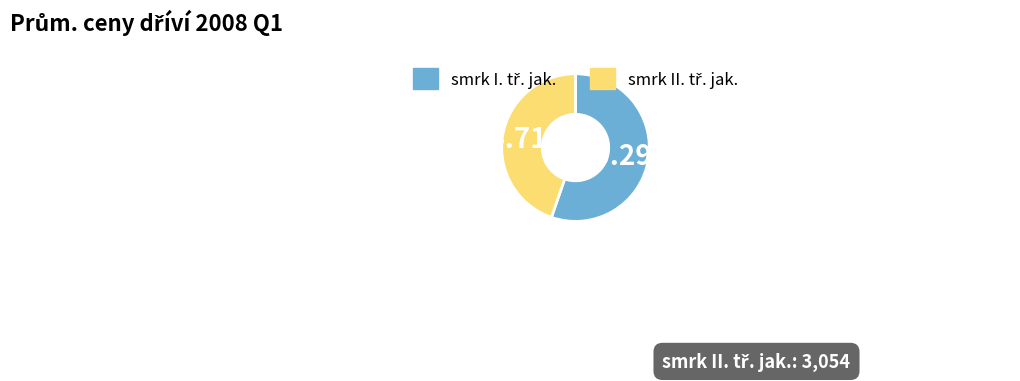

To the nearest percent, what is the difference between the largest and smallest slice percentages?

11%